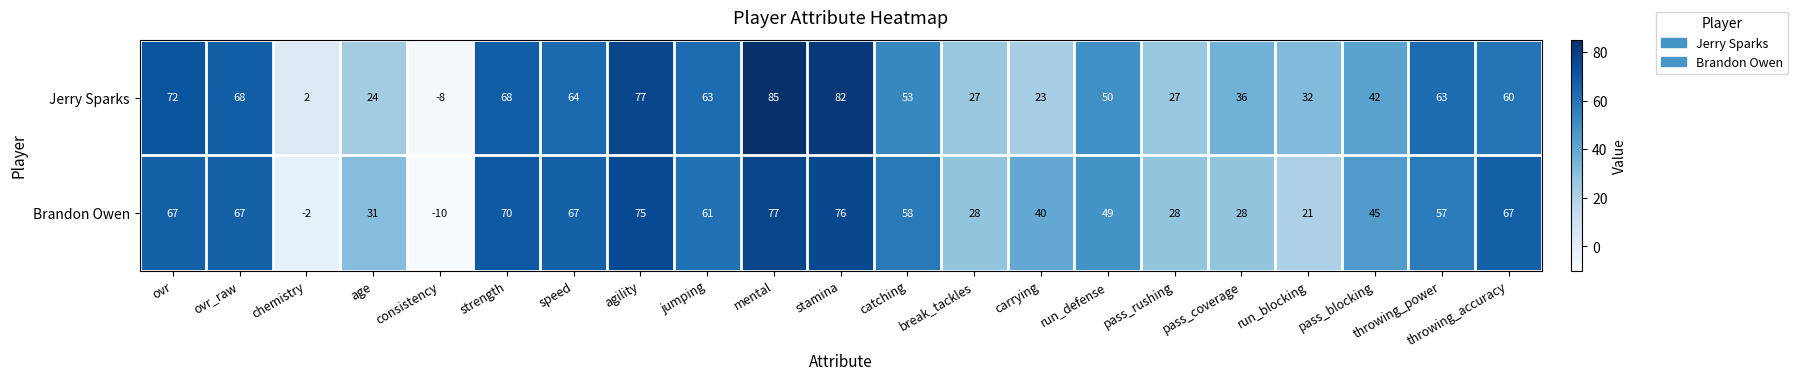

At which label does Brandon Owen first exceed 57?

ovr